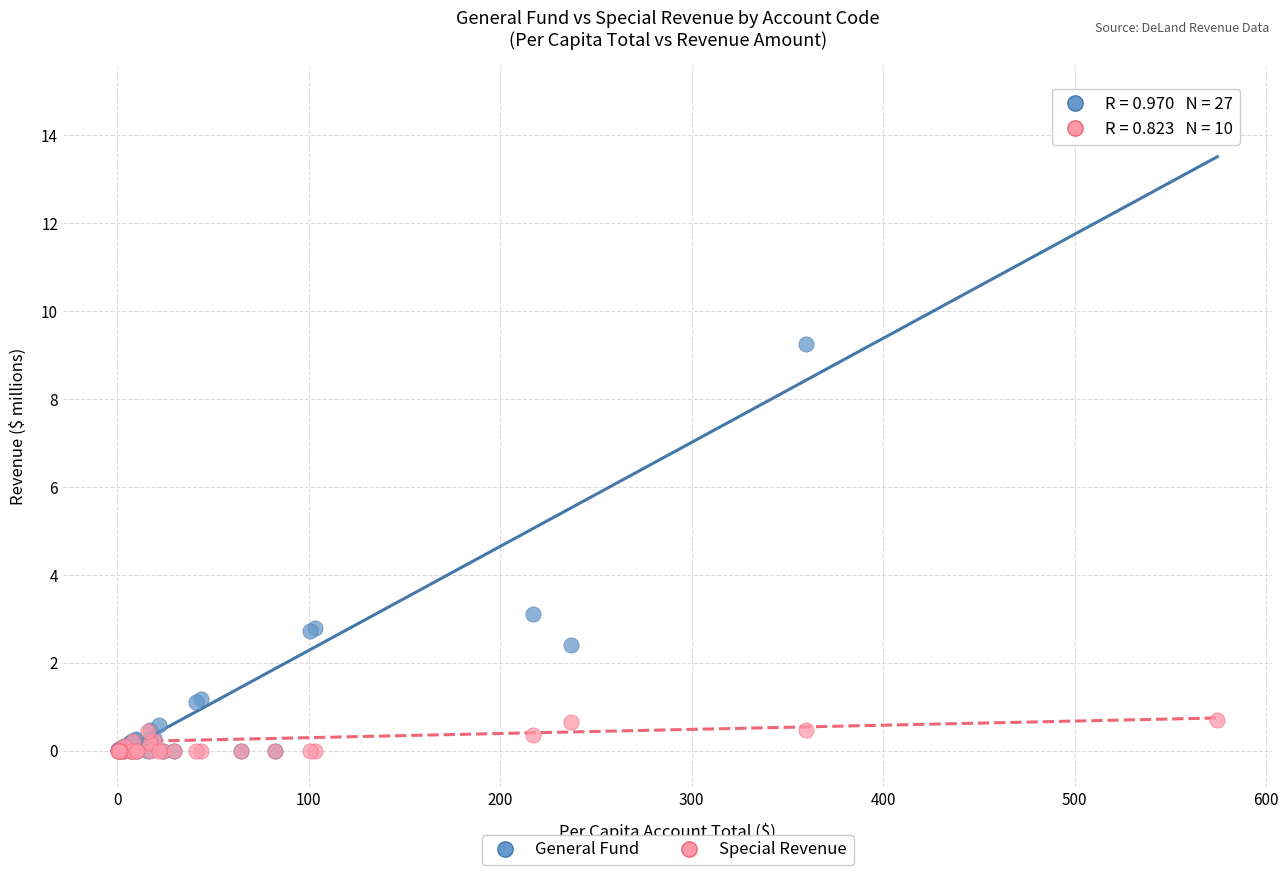

In the General Fund series, what Y value is closest to 7?

9.2